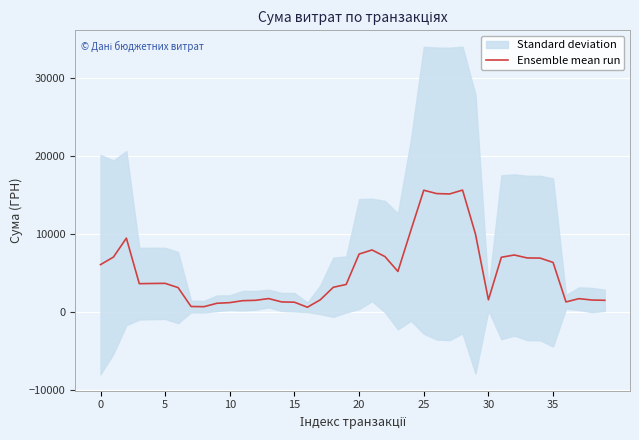

What is the highest value of the Ensemble mean run series?

15633.0